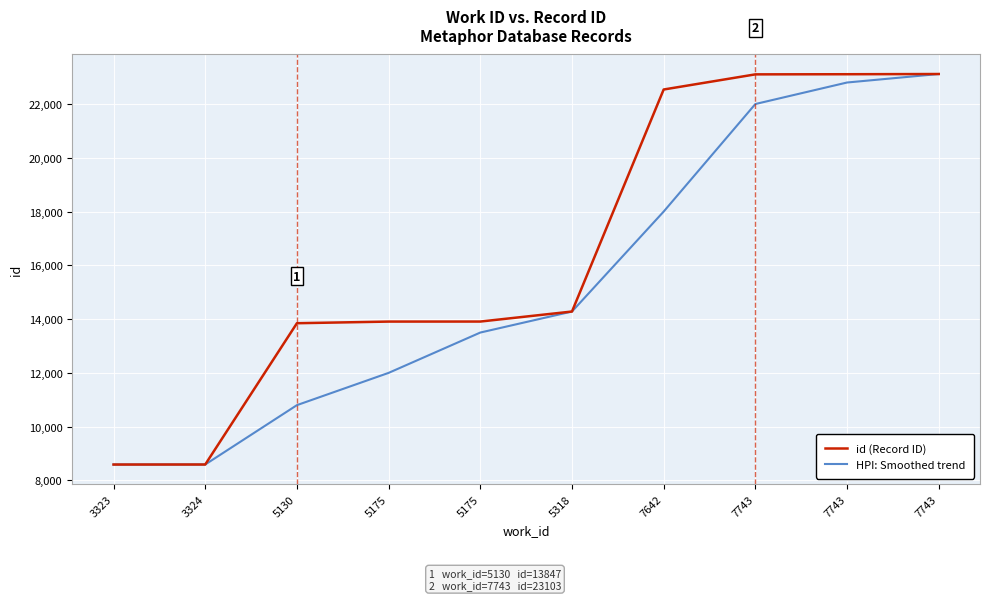

How many series are shown in this chart?

2